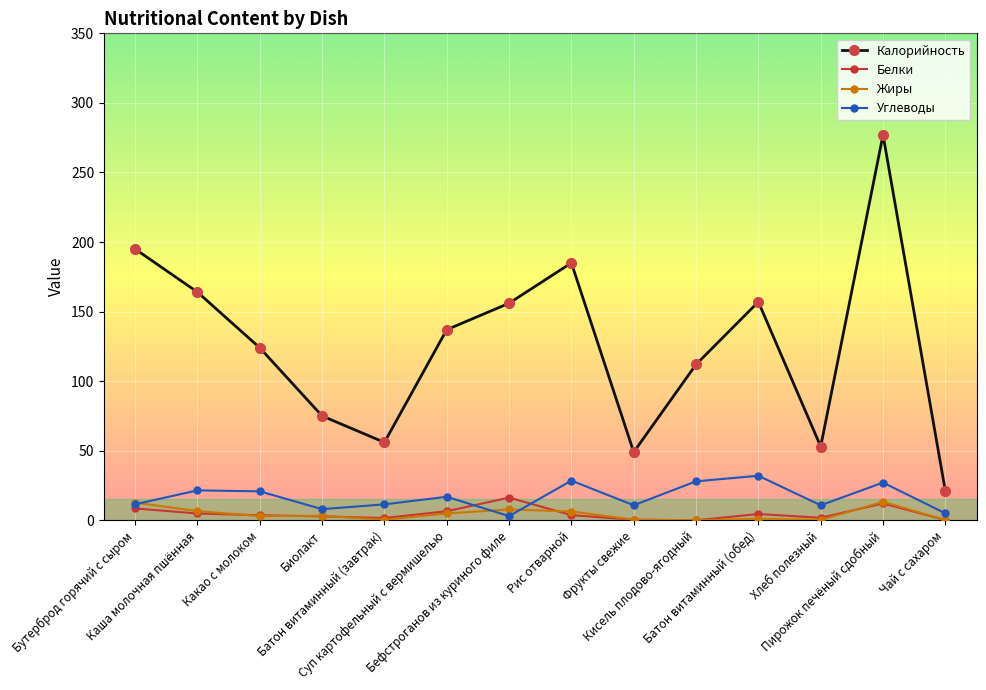

What is the label of the 8th point from the right?

Бефстроганов из куриного филе